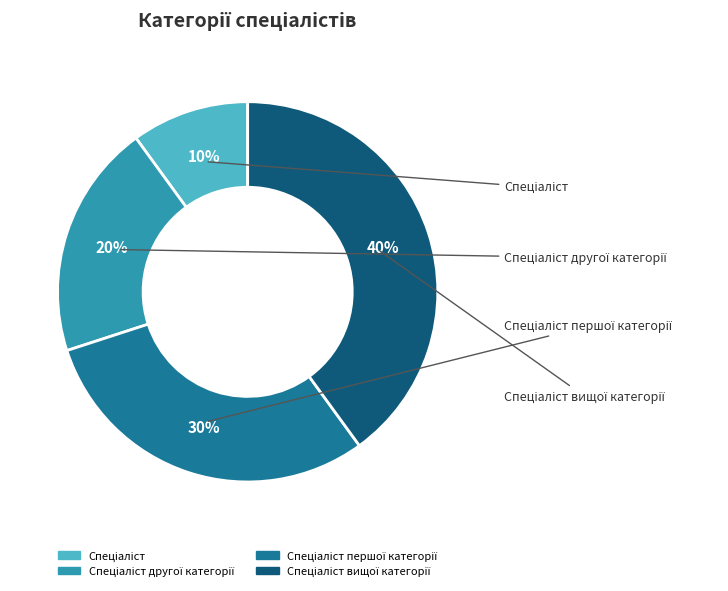

Does any single category account for the majority?

No